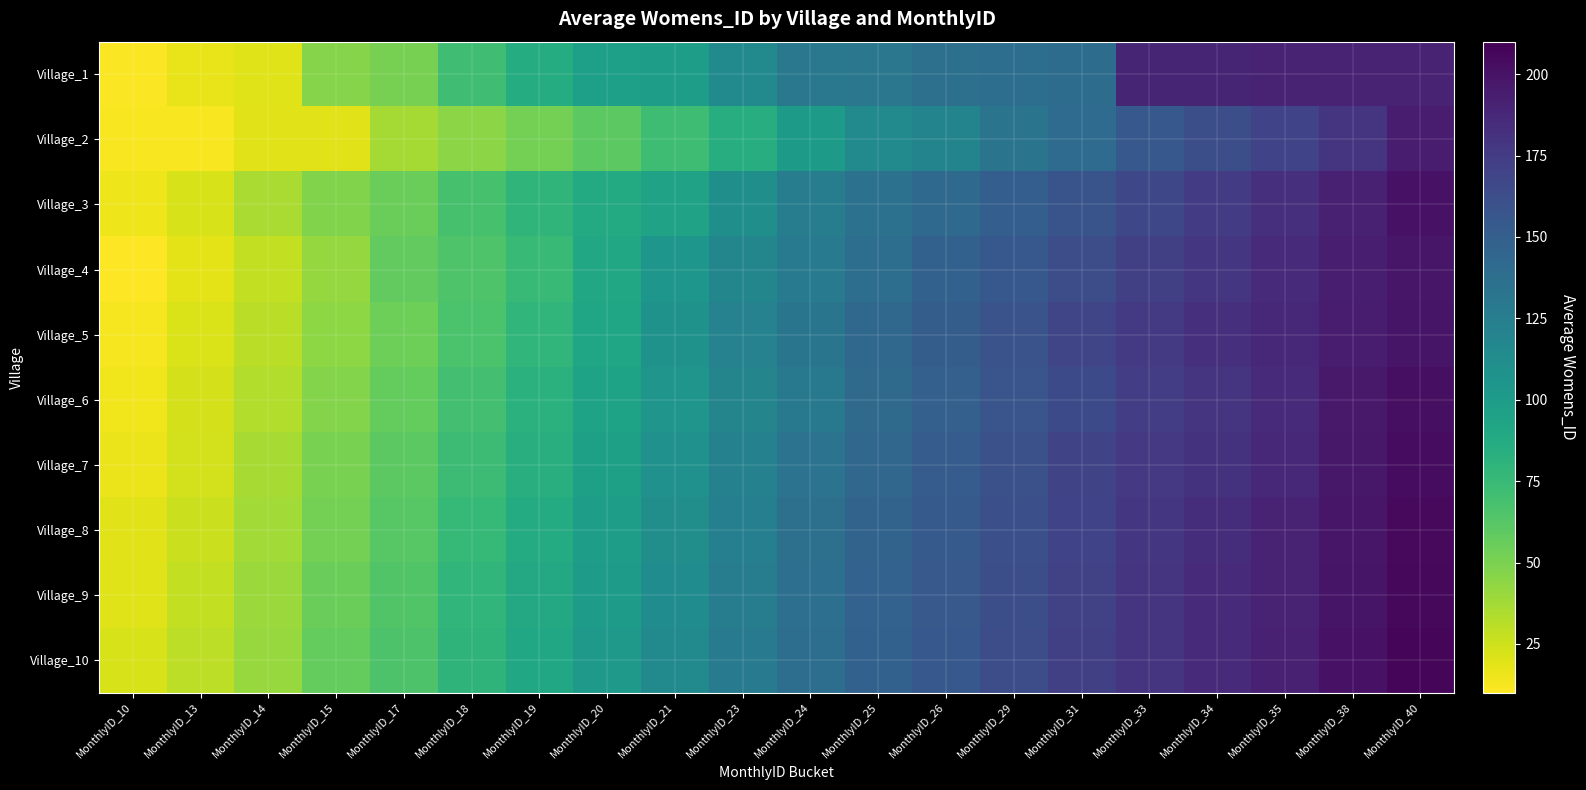

What is the total value across all series at MonthlyID_25?

1388